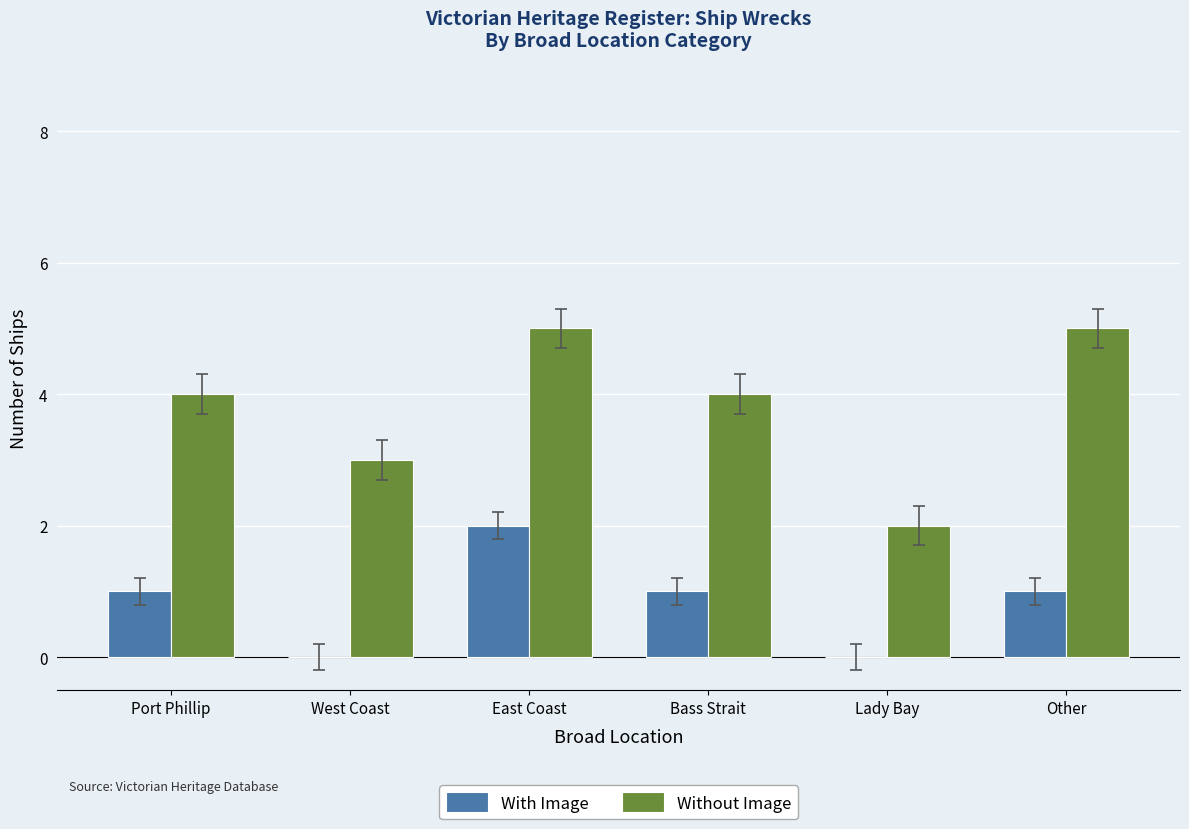

Reading right to left, list all the values displayed in this chart.

With Image: Other=1	Lady Bay=0	Bass Strait=1	East Coast=2	West Coast=0	Port Phillip=1
Without Image: Other=5	Lady Bay=2	Bass Strait=4	East Coast=5	West Coast=3	Port Phillip=4